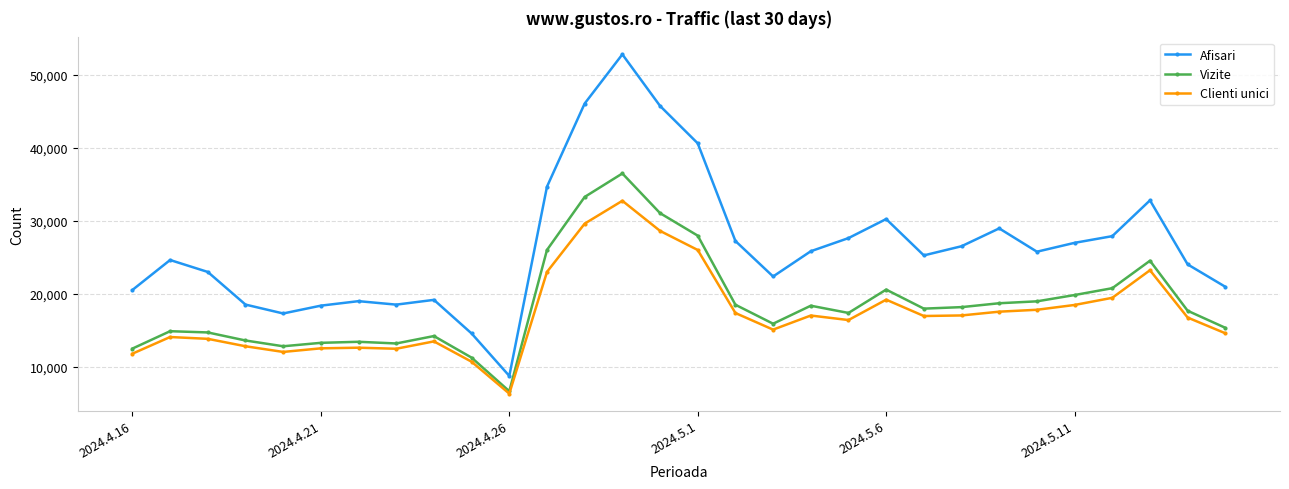

What is the difference between the maximum and minimum values in the Vizite series?

29767